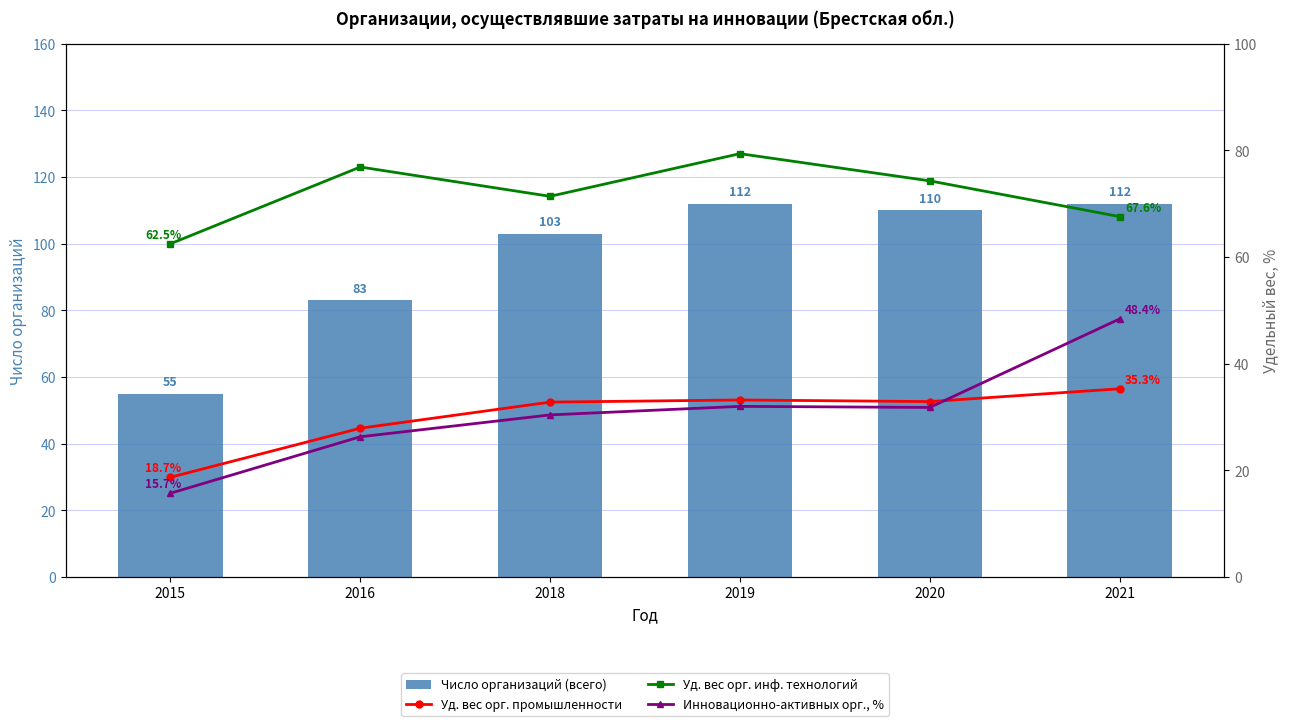

Does the chart contain any negative values?

No